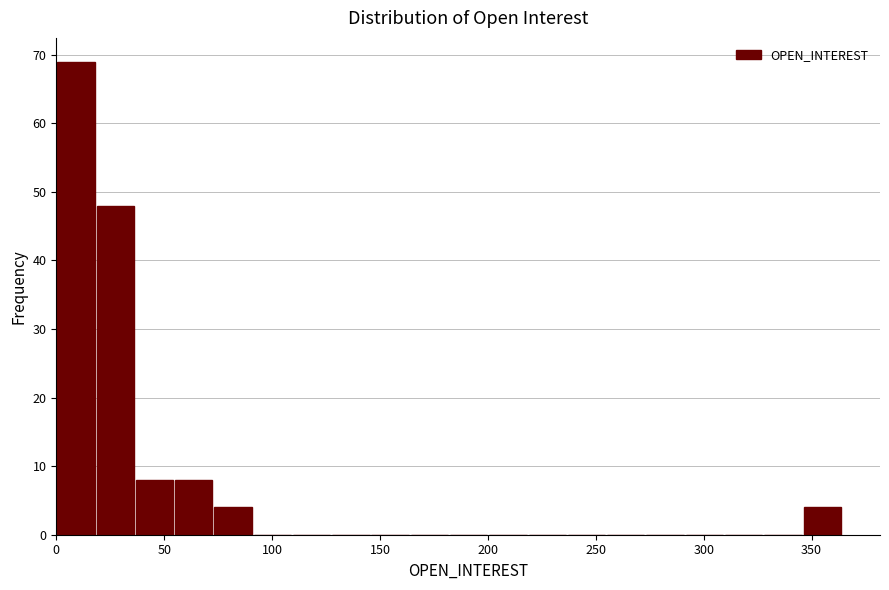

Read against the x-axis, roughly where is the centre of the tallest bar?

10